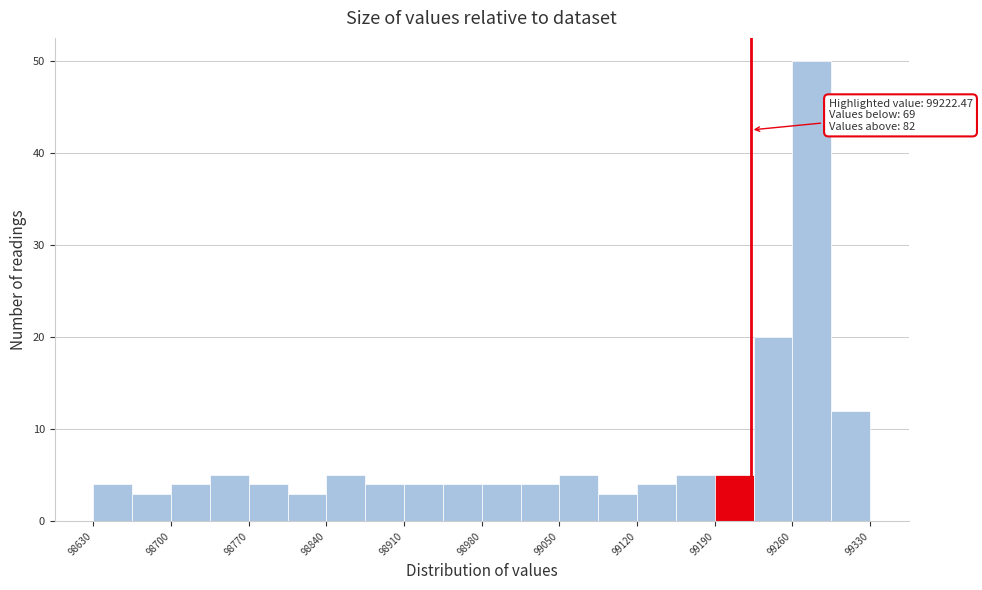

Read against the x-axis, roughly where is the centre of the tallest bar?

99280